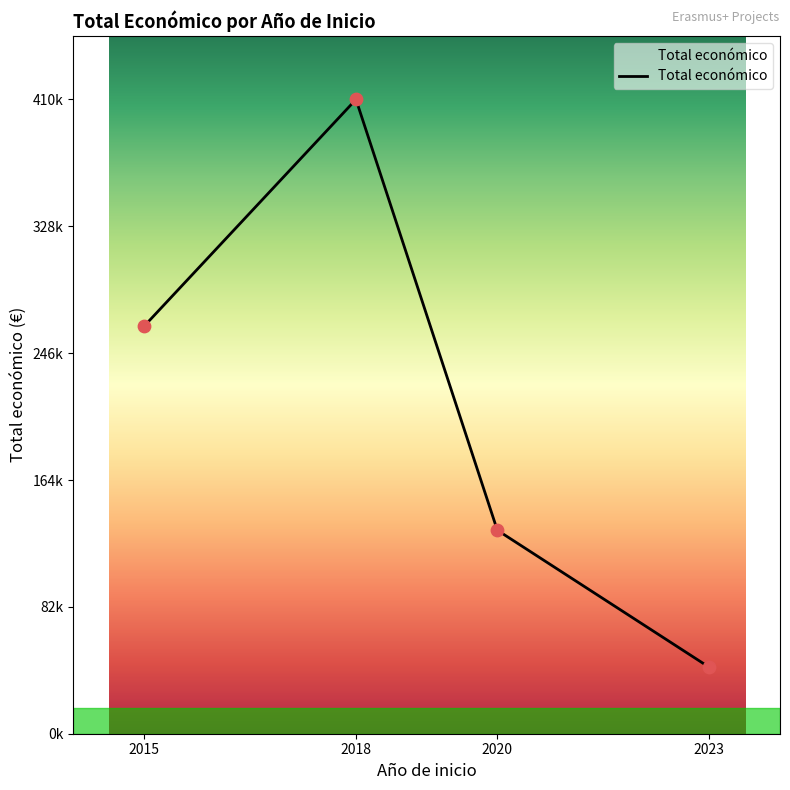

Between 2023 and 2023, which is larger?

2023